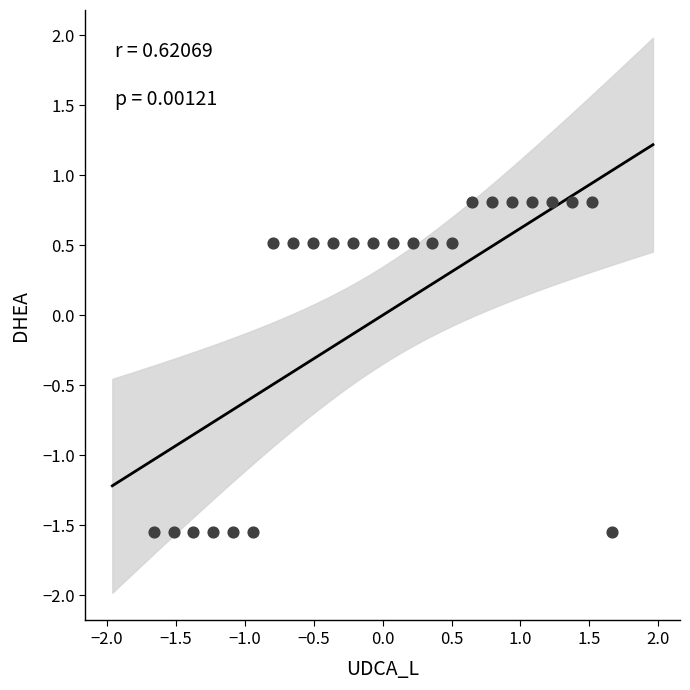

What is the range of X values (max minus min)?

3.3